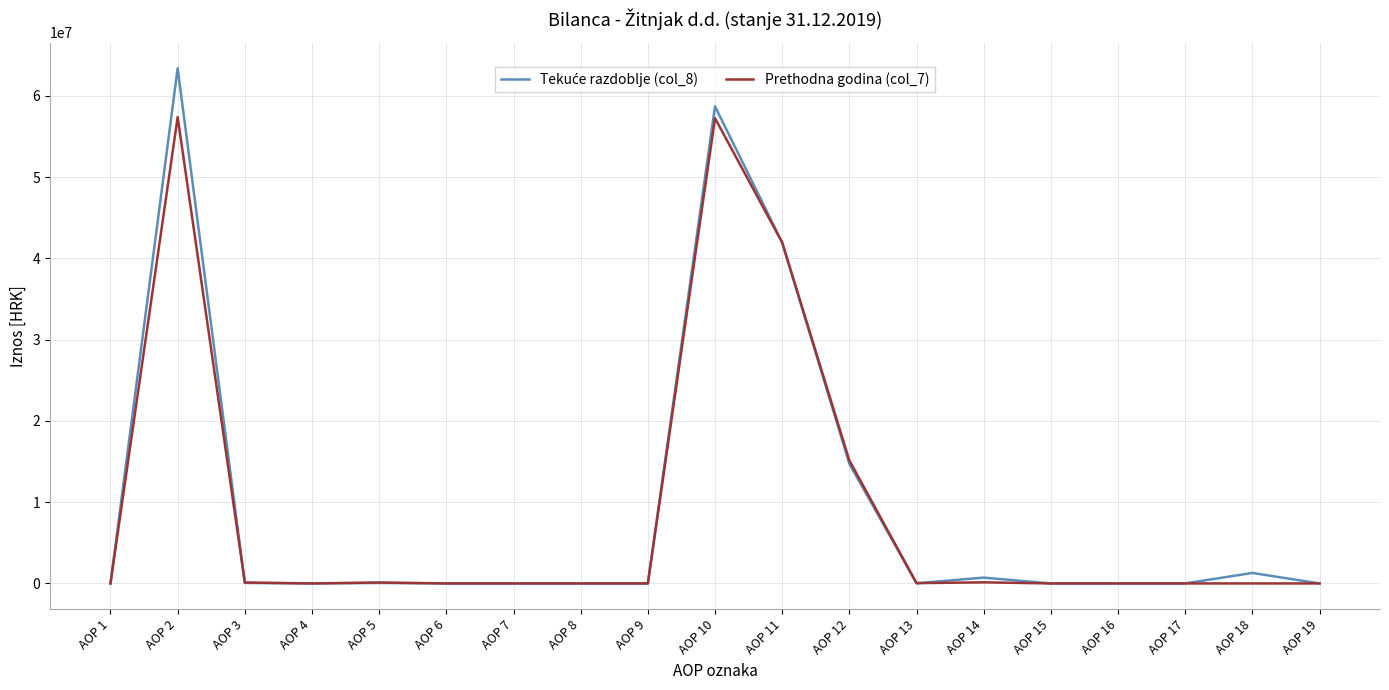

At which category is the sum across all series the highest?

AOP 2